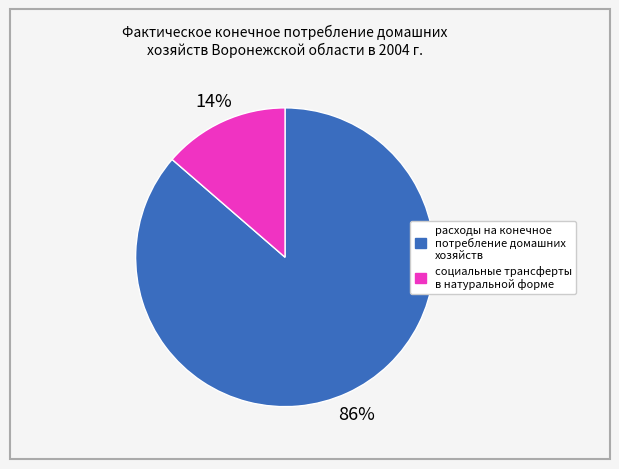

Which category has the biggest portion of the pie?

расходы на конечное потребление домашних хозяйств